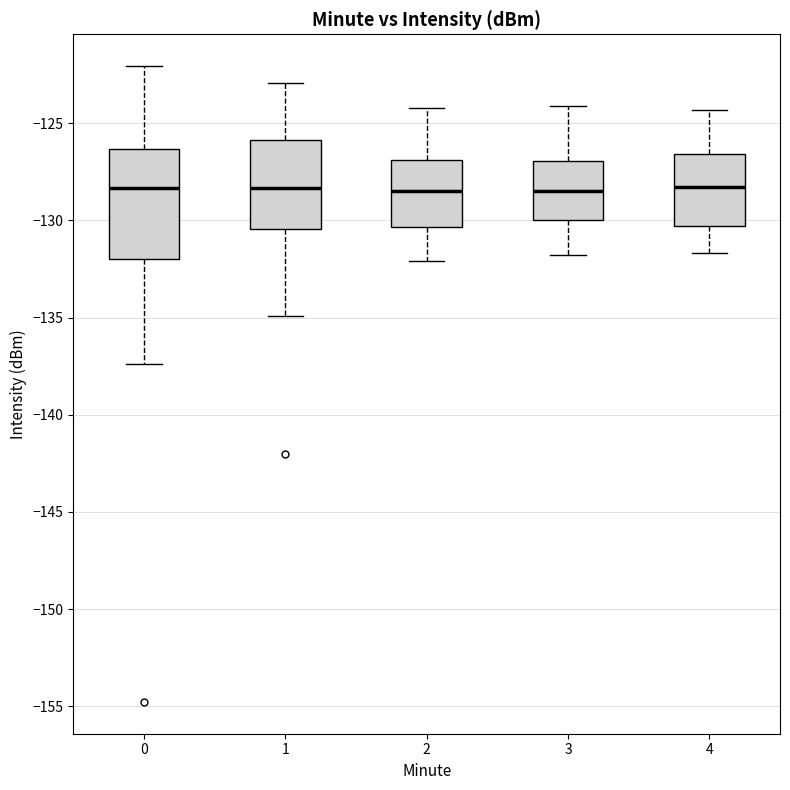

Reading left to right, transcribe this box plot: for each box, give where its median line is, the range the box spans, and where its two whiskers end, as read against the y-axis. The values are not printed on the chart, so give them approximately, as read against the axis.

0: median -128.5, box -132.0 to -126.5, whiskers -137.5 to -122.0
1: median -128.5, box -130.5 to -126.0, whiskers -135.0 to -123.0
2: median -128.5, box -130.5 to -127.0, whiskers -132.0 to -124.0
3: median -128.5, box -130.0 to -127.0, whiskers -132.0 to -124.0
4: median -128.5, box -130.5 to -126.5, whiskers -131.5 to -124.5